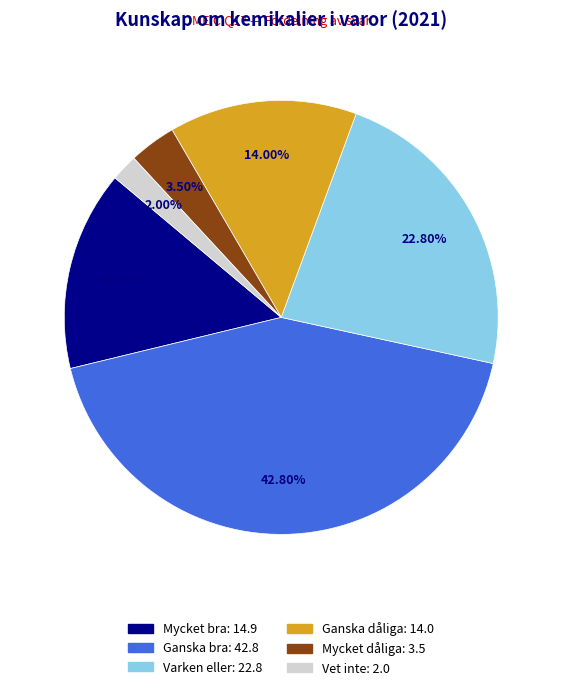

To the nearest percent, what portion does Mycket bra represent?

15%